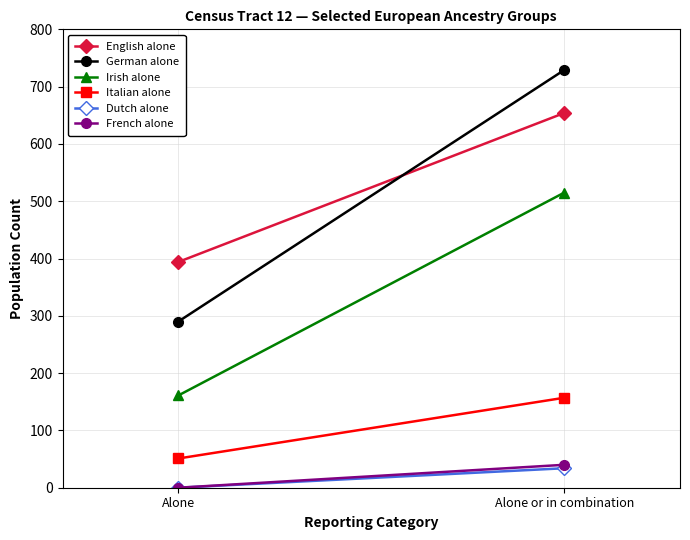

Is the value of German alone at Alone greater than the value of Italian alone at Alone or in combination?

Yes